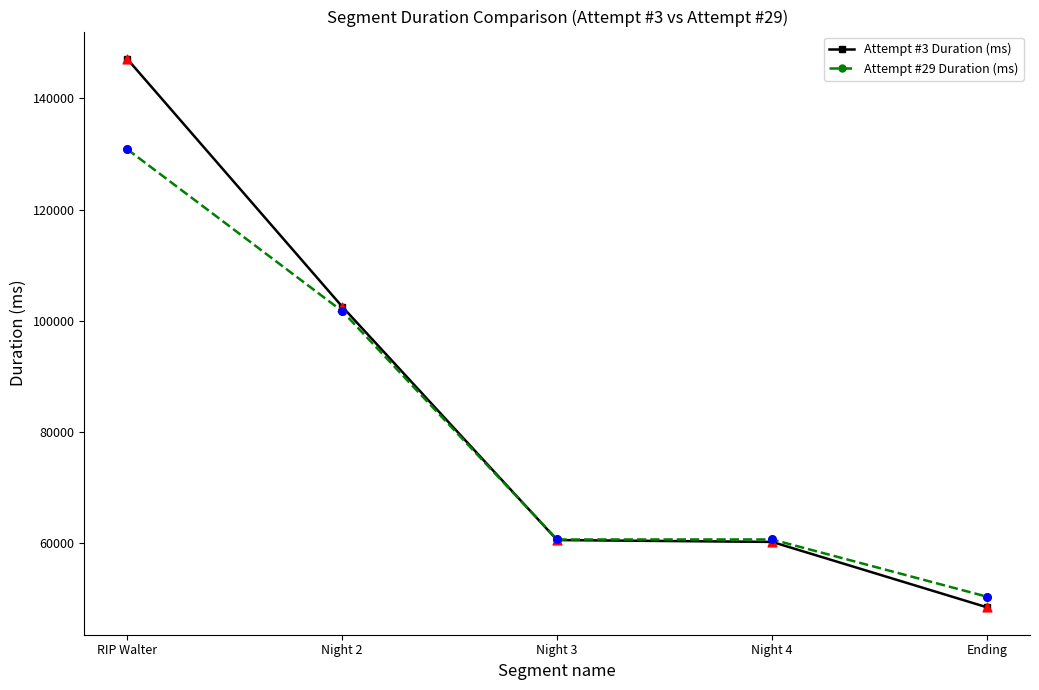

Which series has the largest range (max minus min)?

Attempt #3 Duration (ms)